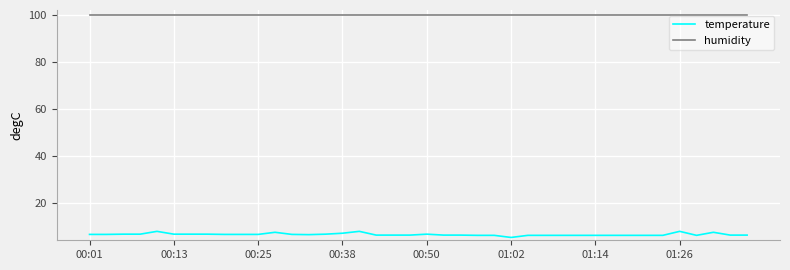

Rank the series by their average value, from lowest to highest.

temperature, humidity